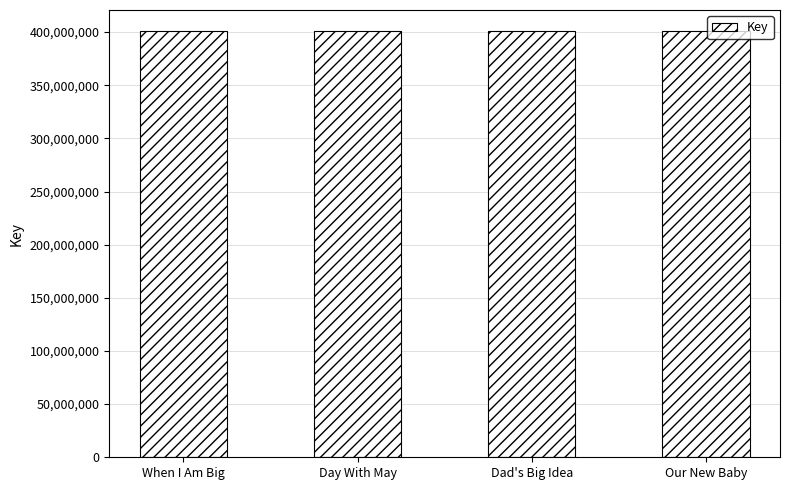

What is the ratio of the value at Our New Baby to the value at Day With May?

1.0